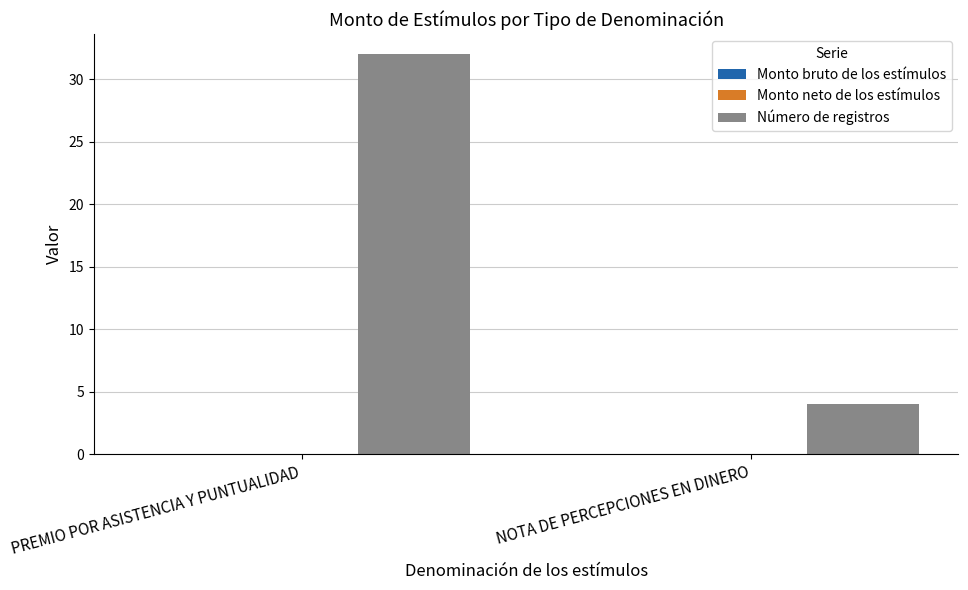

What is the ratio of the value at PREMIO POR ASISTENCIA Y PUNTUALIDAD to the value at NOTA DE PERCEPCIONES EN DINERO?

8.0